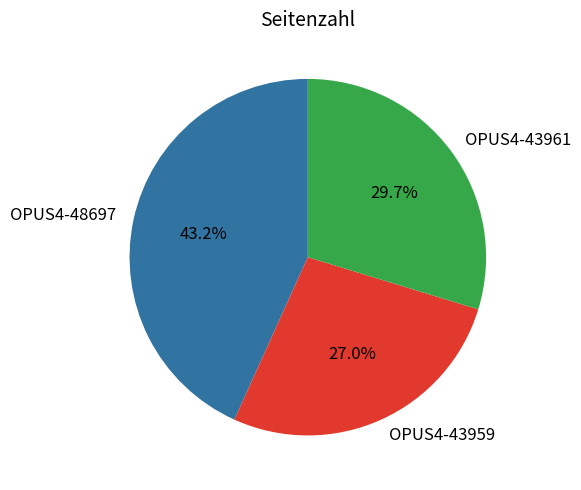

Between OPUS4-43961 and OPUS4-43959, which is larger?

OPUS4-43961